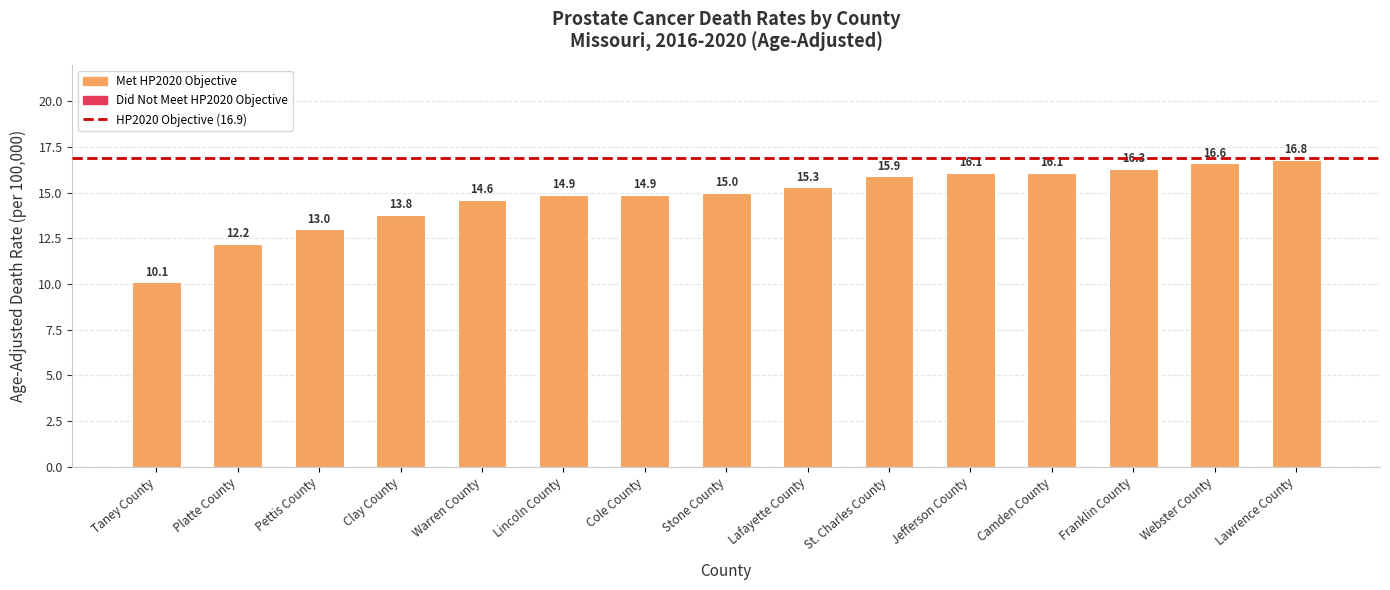

What is the ratio of the value at Lawrence County to the value at Stone County?

1.1